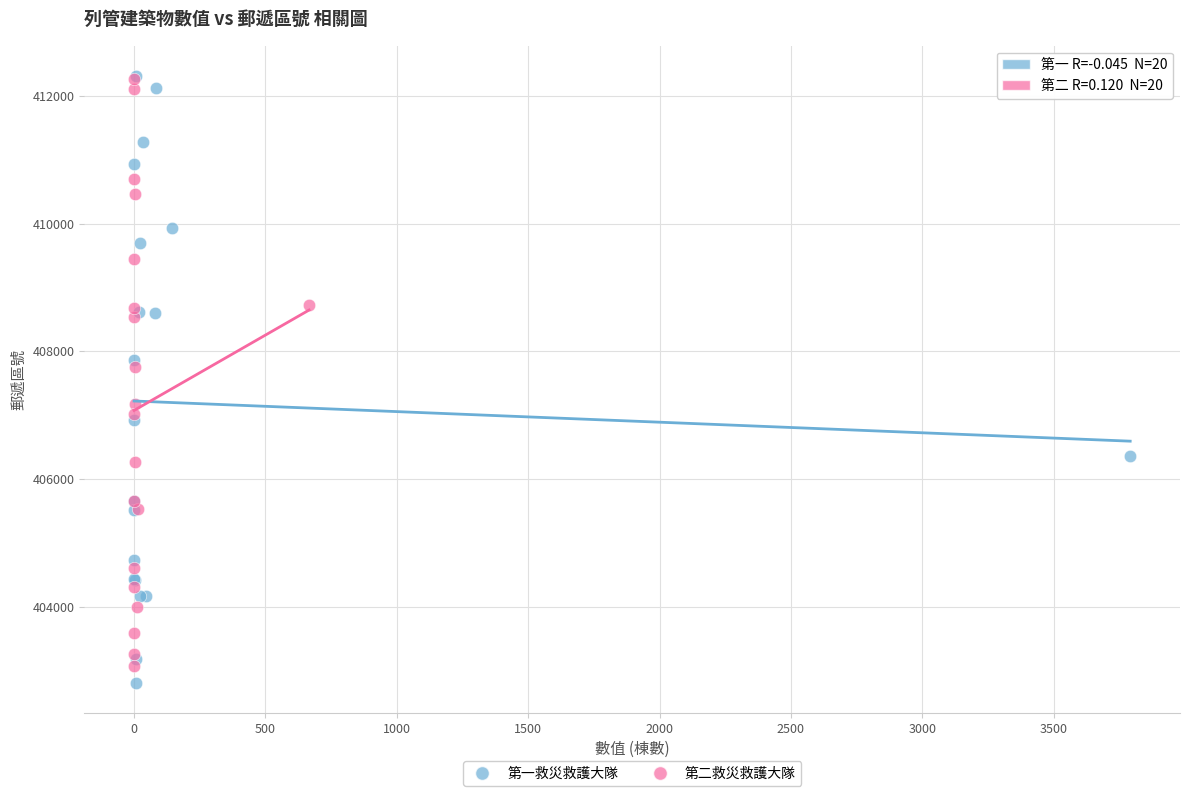

Which series has the widest spread of Y values?

第一救災救護大隊